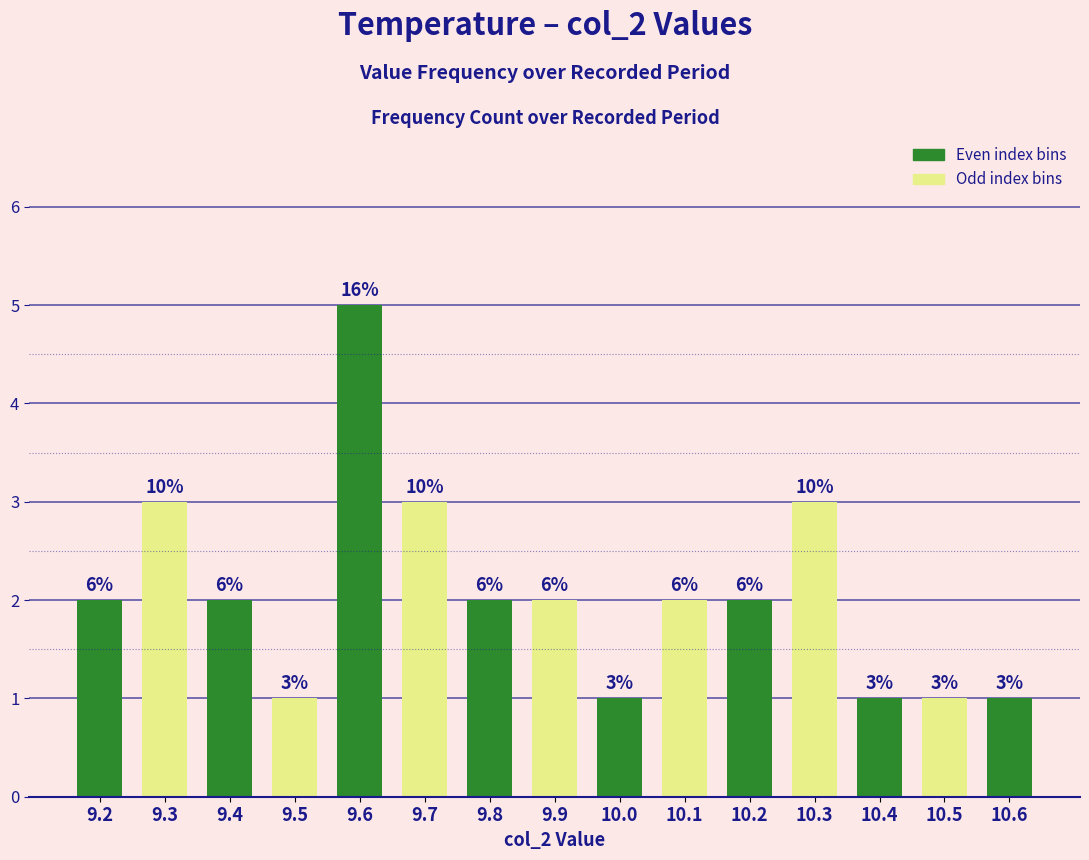

Approximately how many times larger is the value at 9.4 compared to 10.4?

2.0